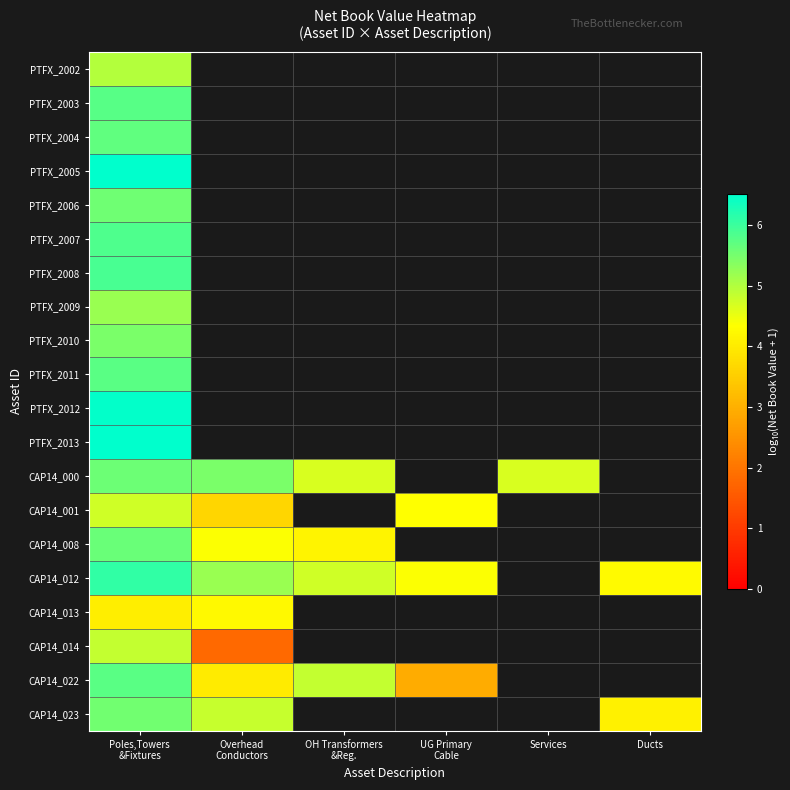

Which label corresponds to the smallest value in the chart?

Overhead
Conductors